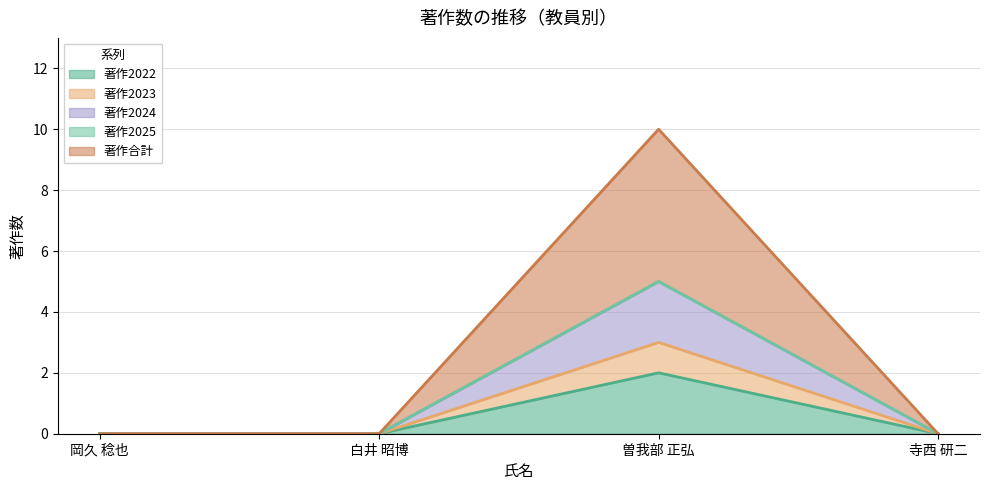

True or false: 著作合計 and 著作2022 cross at least once.

False